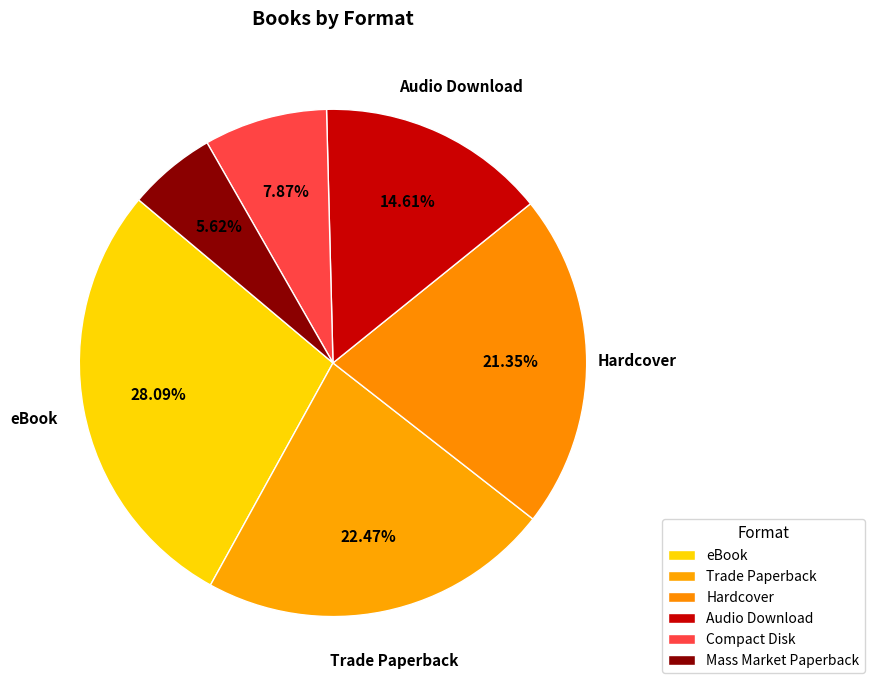

To the nearest percent, what percentage of the pie is Mass Market Paperback?

6%